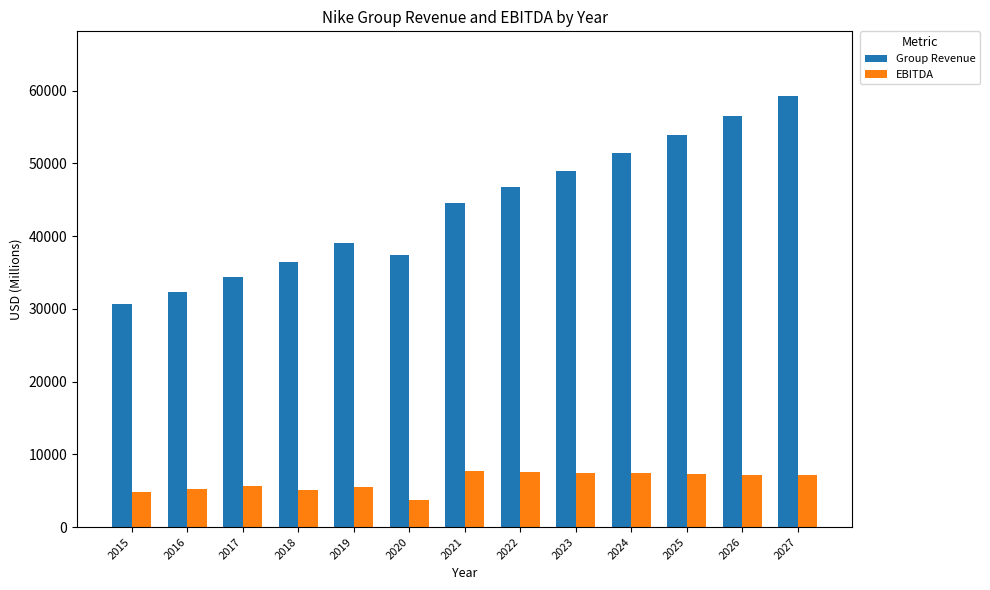

What are all the series names shown in the legend?

Group Revenue, EBITDA